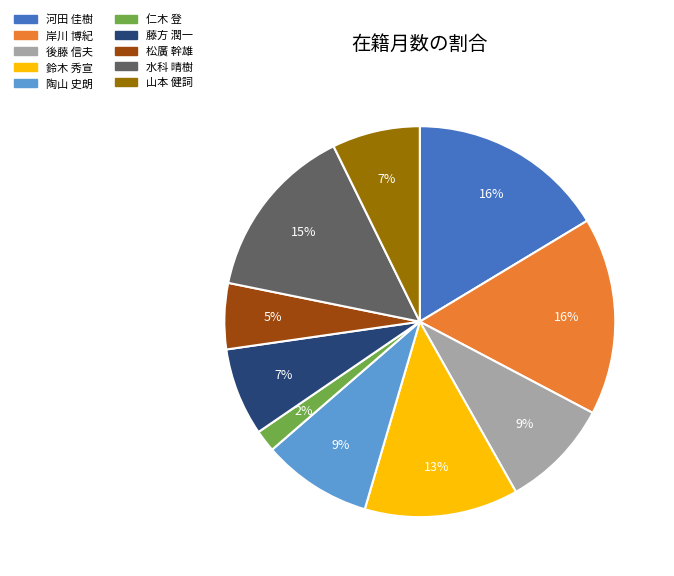

To the nearest percent, what is the combined percentage of 河田 佳樹 and 後藤 信夫?

25%